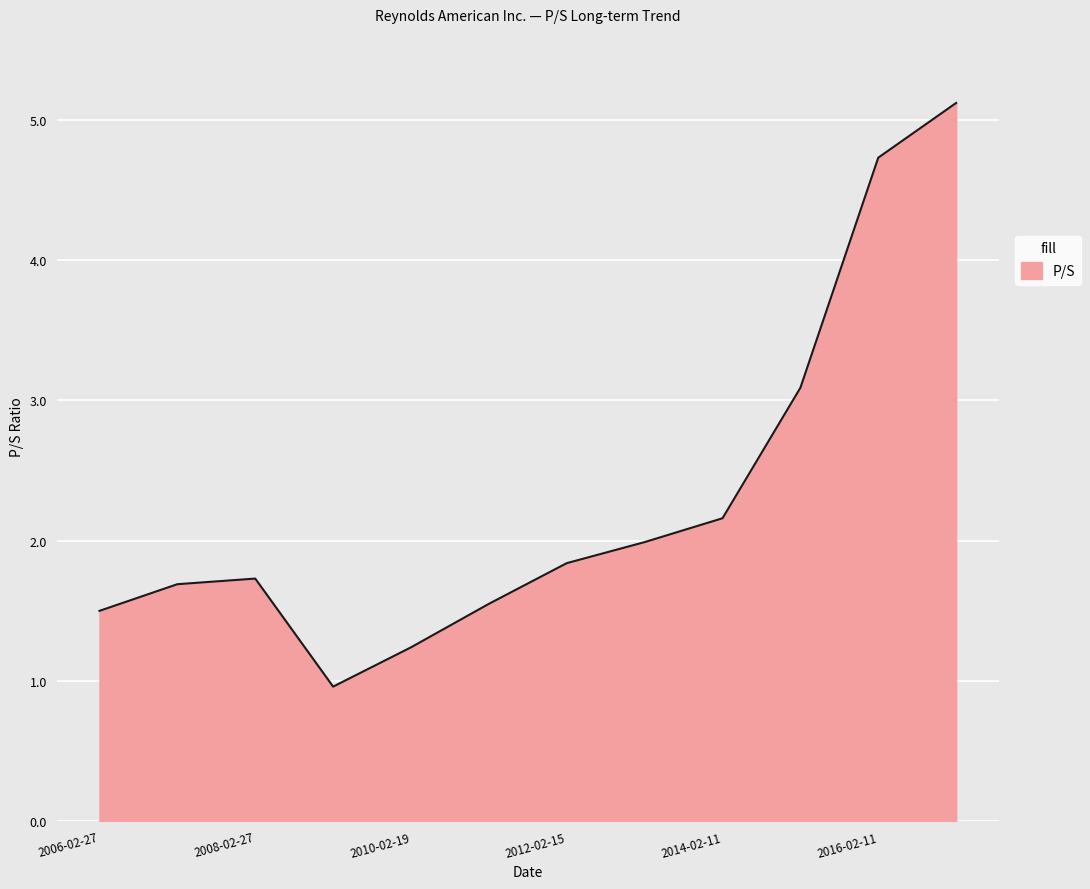

What is the greatest value displayed?

5.1